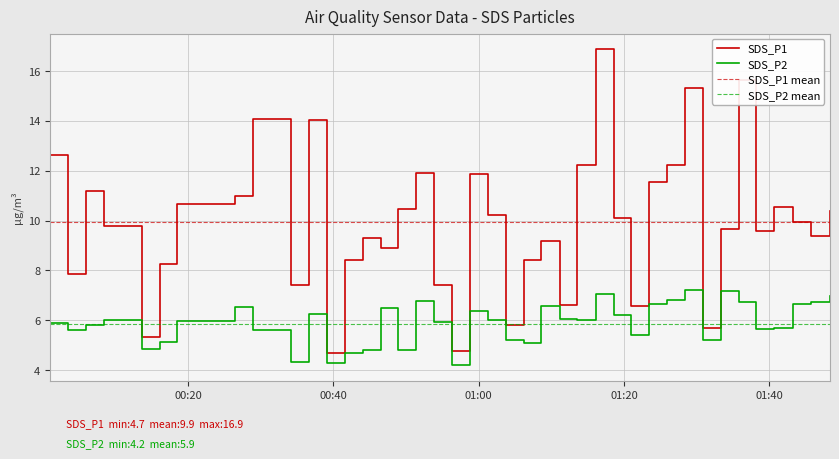

True or false: SDS_P1 and SDS_P2 intersect in this chart.

False